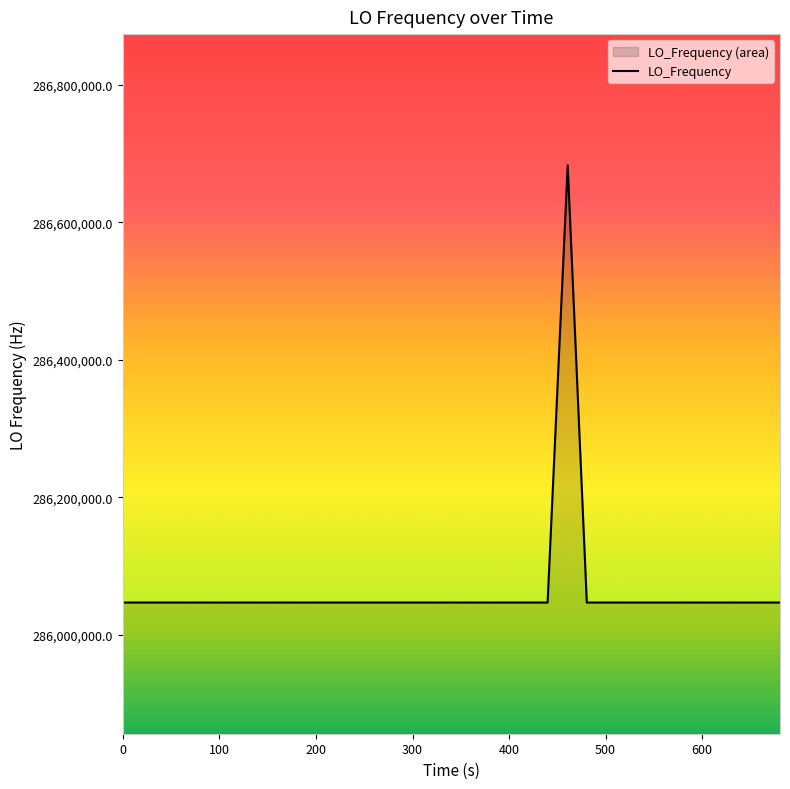

What is the sum of all values?

11442515735.6